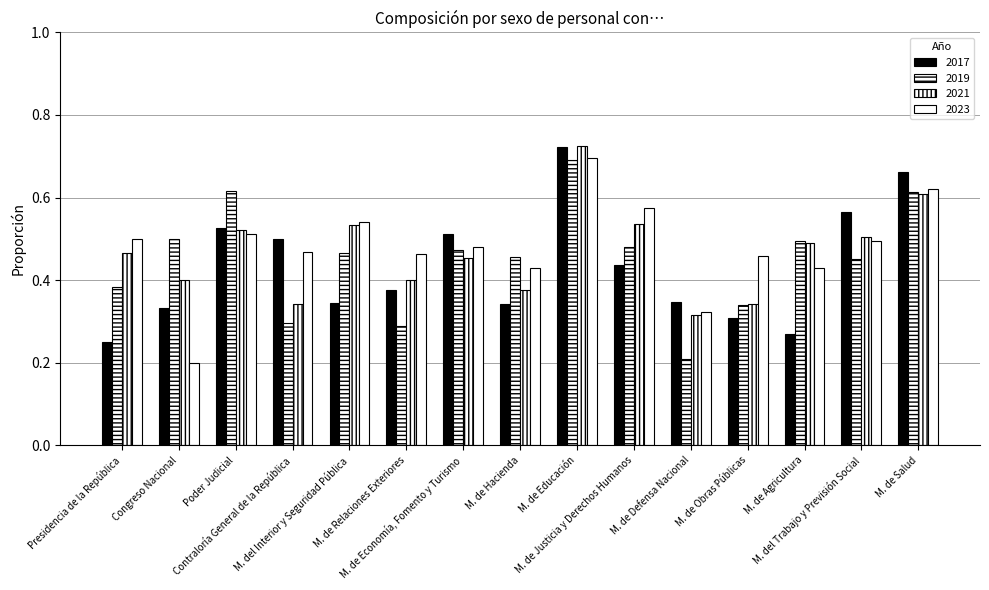

What is the difference between the highest and lowest values at M. de Justicia y Derechos Humanos?

0.1